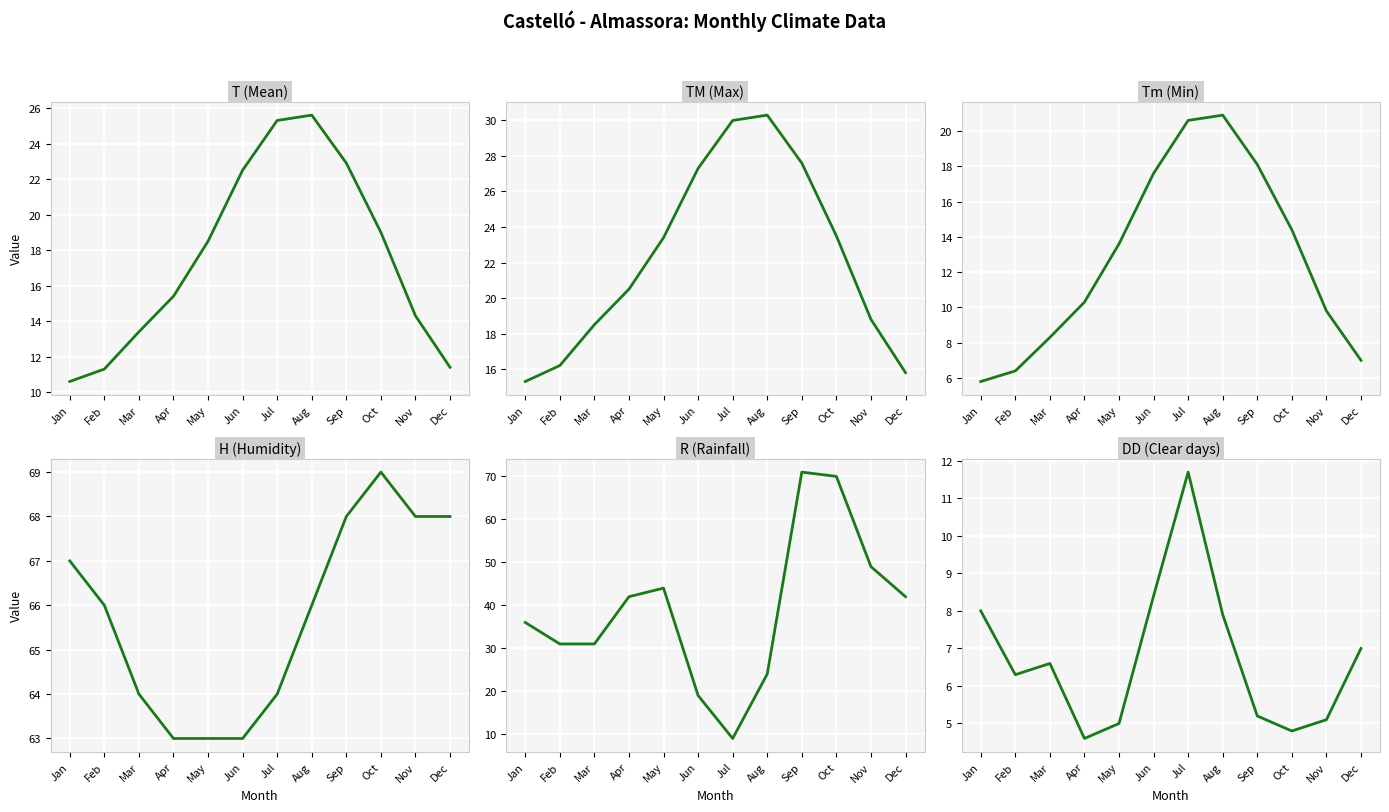

What is the total value across all series at Jan?

142.7